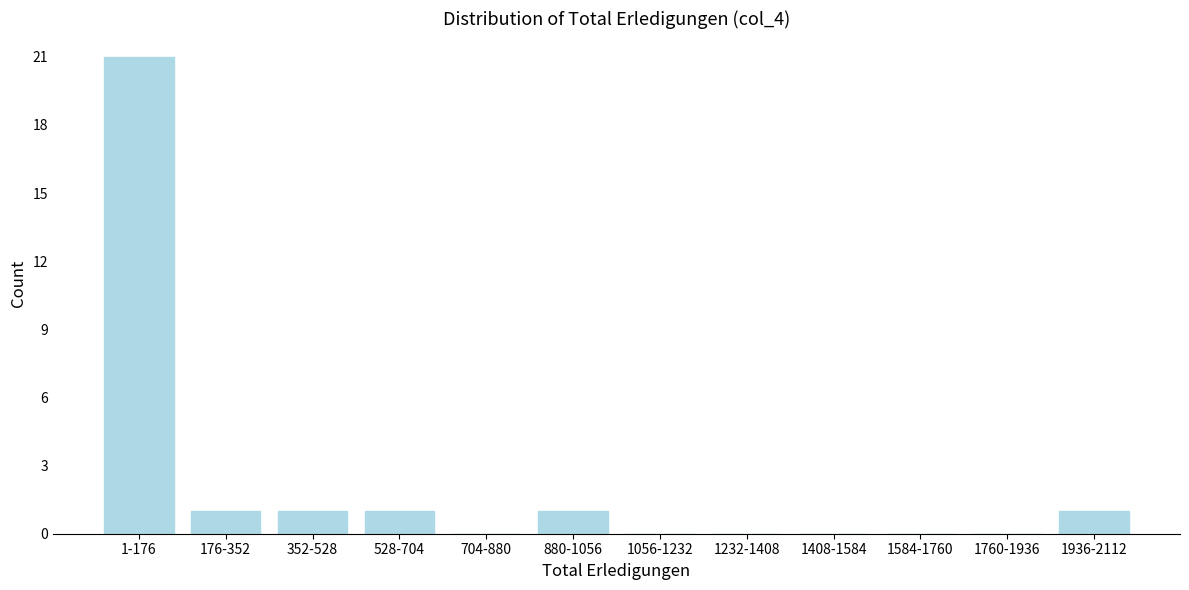

Reading right to left, list all the values displayed in this chart.

1936-2112=1	1760-1936=0	1584-1760=0	1408-1584=0	1232-1408=0	1056-1232=0	880-1056=1	704-880=0	528-704=1	352-528=1	176-352=1	1-176=21